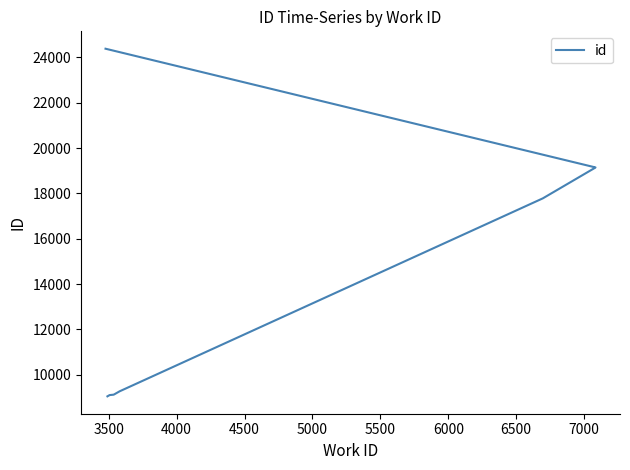

What is the difference between the maximum and minimum values?

15334